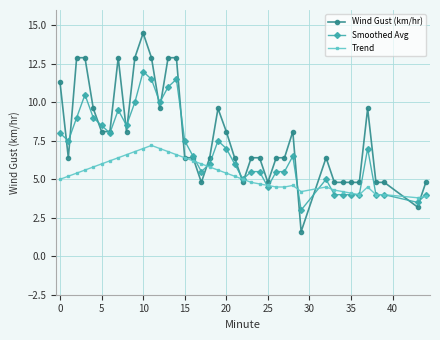

Which series has the largest range (max minus min)?

Wind Gust (km/hr)